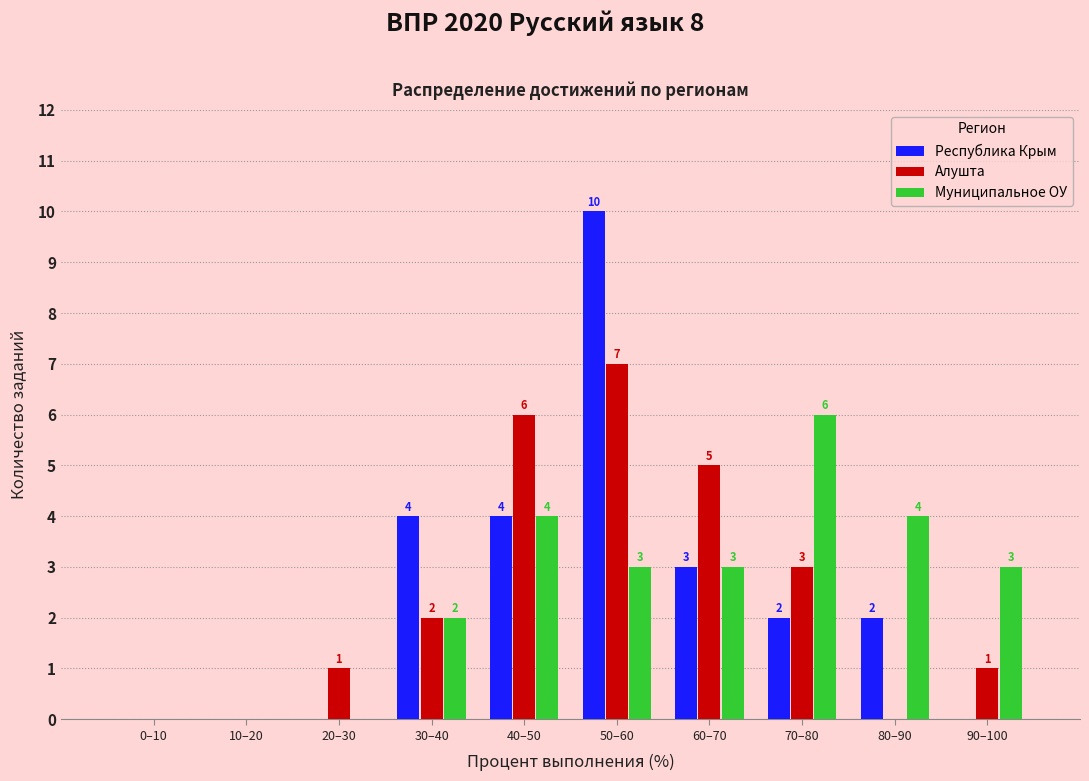

Reading left to right, transcribe all the data shown in this chart.

Республика Крым: 0–10=0	10–20=0	20–30=0	30–40=4	40–50=4	50–60=10	60–70=3	70–80=2	80–90=2	90–100=0
Алушта: 0–10=0	10–20=0	20–30=1	30–40=2	40–50=6	50–60=7	60–70=5	70–80=3	80–90=0	90–100=1
Муниципальное ОУ: 0–10=0	10–20=0	20–30=0	30–40=2	40–50=4	50–60=3	60–70=3	70–80=6	80–90=4	90–100=3